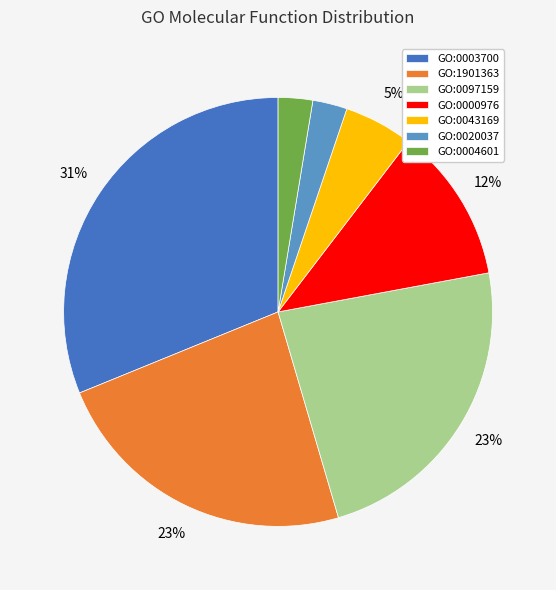

How many segments does this pie chart have?

7